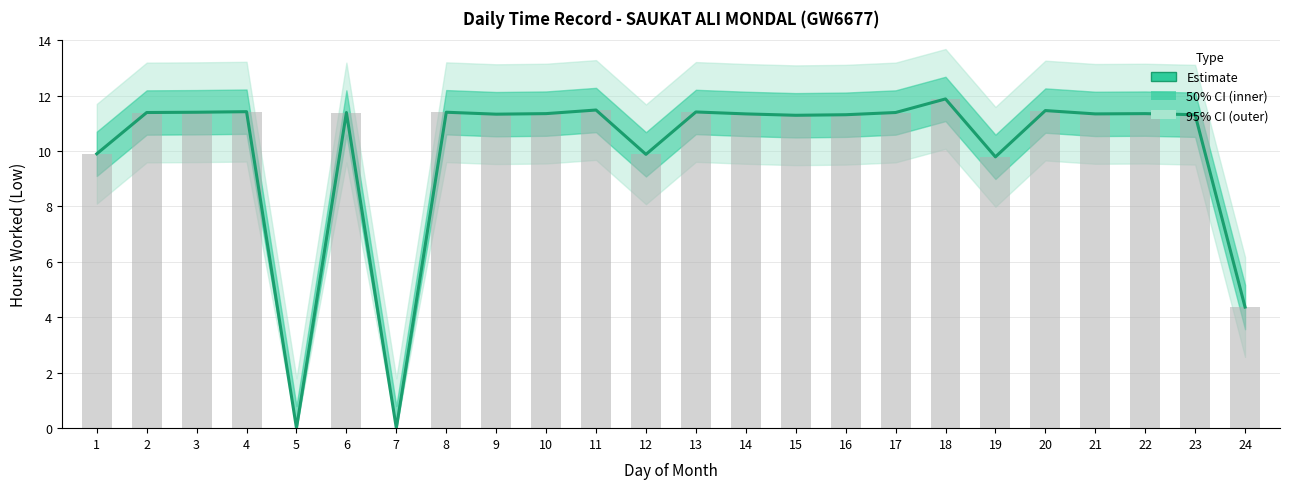

At which category does the chart reach its peak across all series?

18